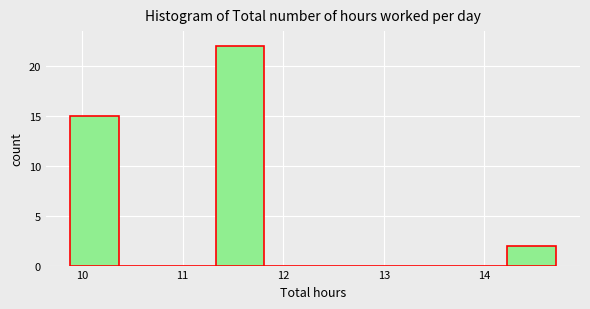

Reading left to right, list every bar in this chart as the range it spans on the x-axis followed by its height. Neither the bar edges nor the heights are printed on the chart, so give them approximately, as read against the axes.

9.9 to 10.4: 15
10.4 to 10.8: 0
10.8 to 11.3: 0
11.3 to 11.8: 22
11.8 to 12.3: 0
12.3 to 12.8: 0
12.8 to 13.3: 0
13.3 to 13.7: 0
13.7 to 14.2: 0
14.2 to 14.7: 2